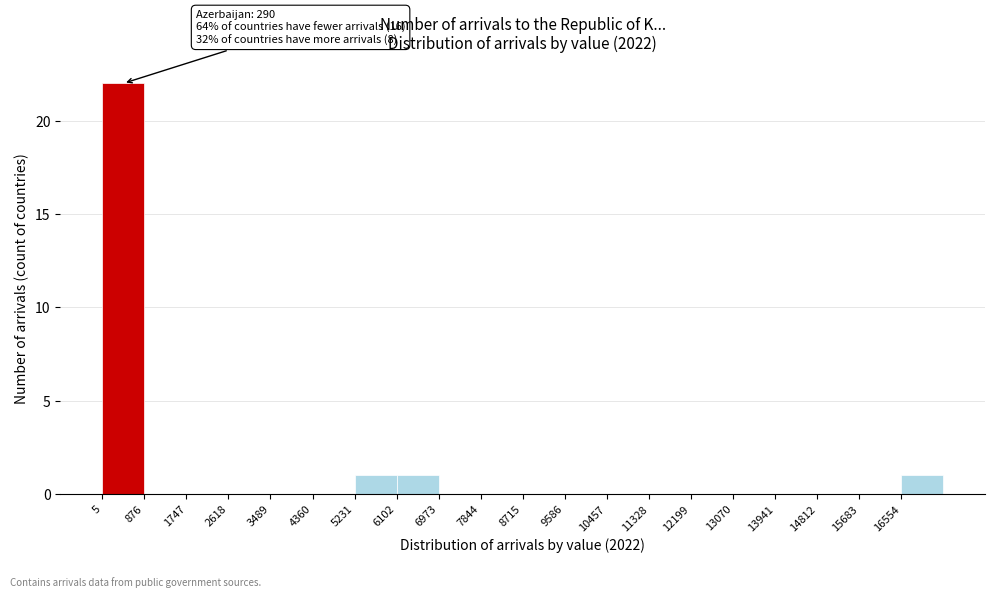

Over which range of the x-axis is the bar tallest?

0 to 900